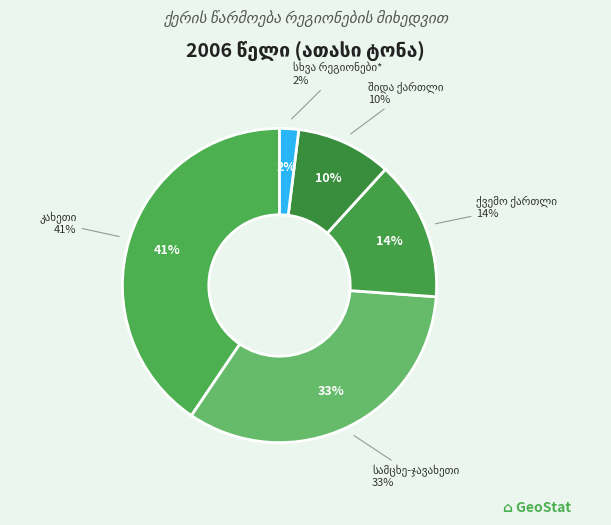

What percentage is the კახეთი slice, to the nearest percent?

41%